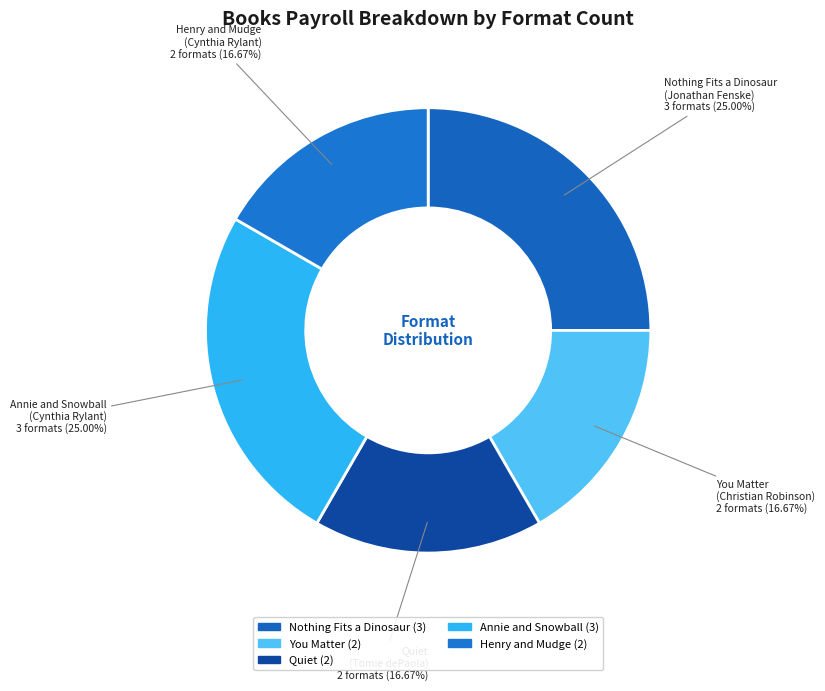

Count the number of slices in the pie.

5